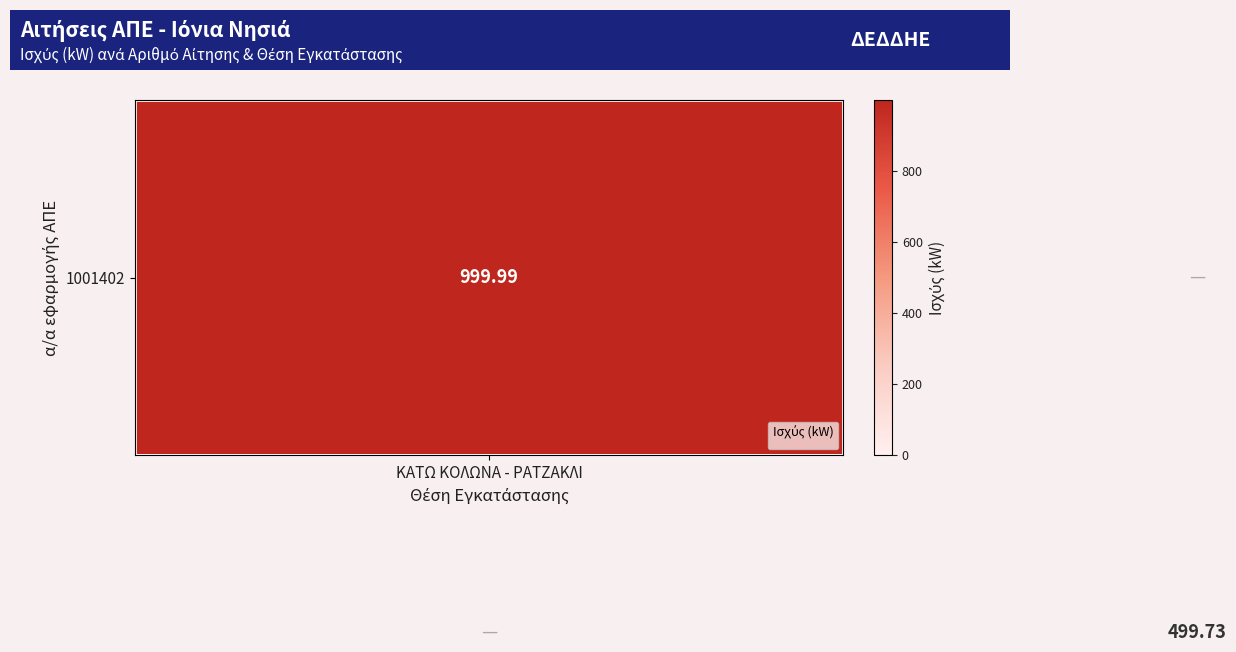

Which series has the largest total across all categories?

1001402